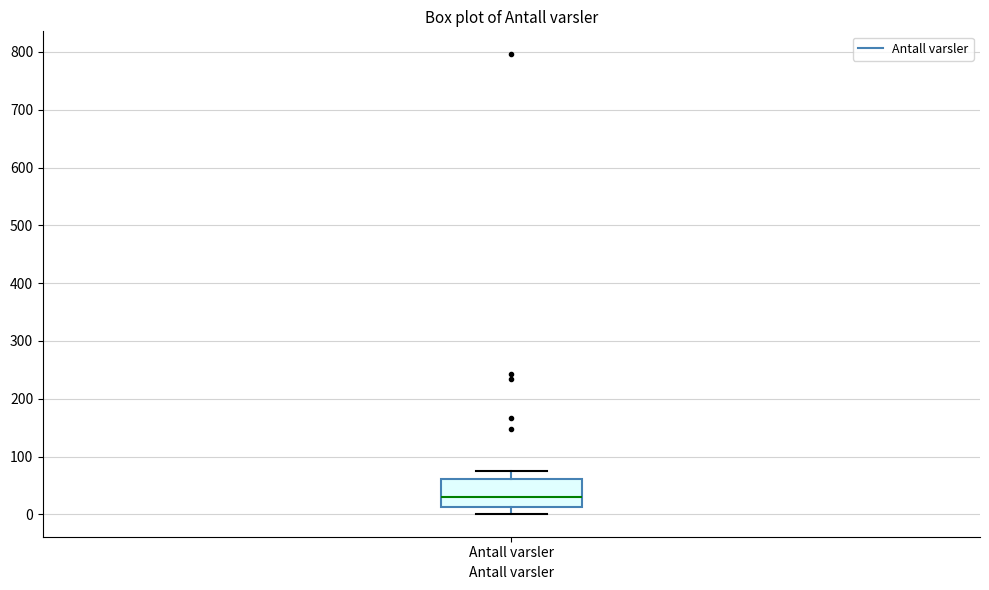

Transcribe this box plot: give where the median line is, the range the box spans, and where the two whiskers end, as read against the y-axis. The values are not printed on the chart, so give them approximately, as read against the axis.

median 30, box 10 to 60, whiskers 0 to 80